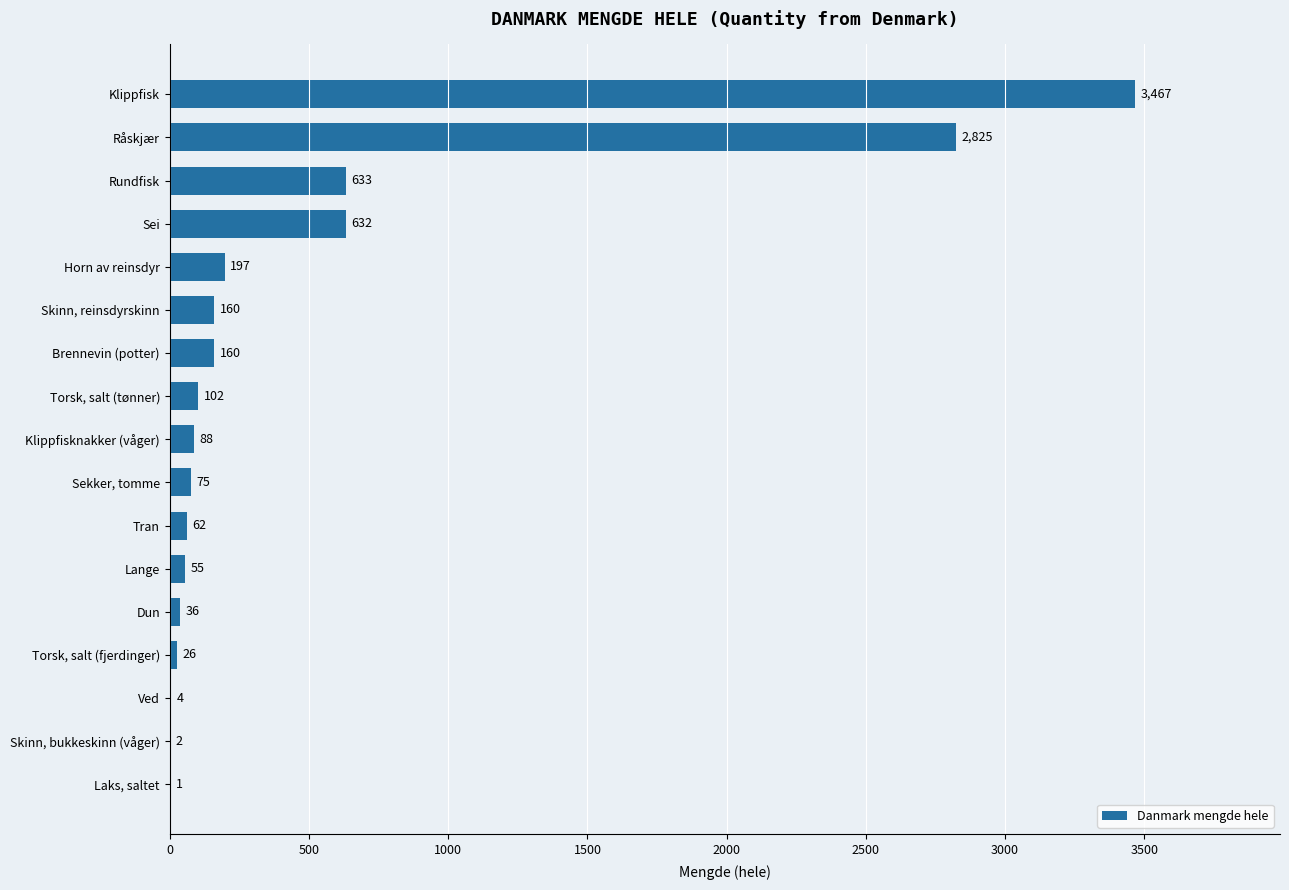

What is the maximum value shown in the chart?

3467